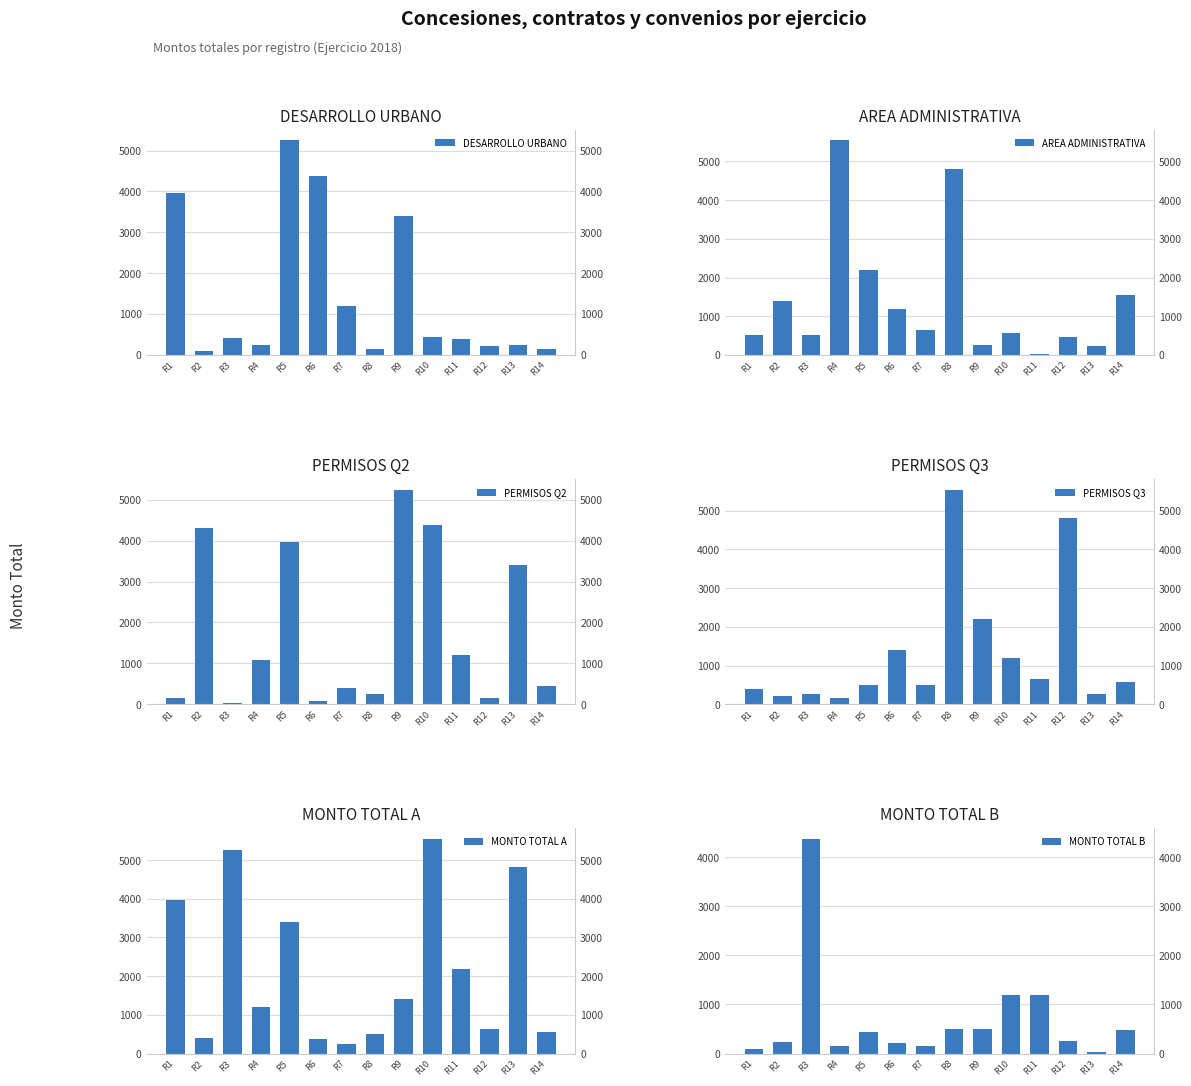

Are the bars horizontal?

No